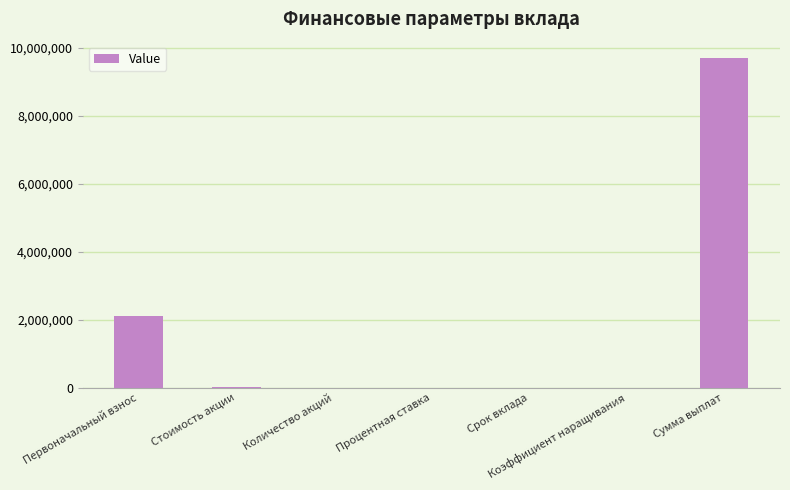

Is it true that the value at Первоначальный взнос is 3406971.7?

False